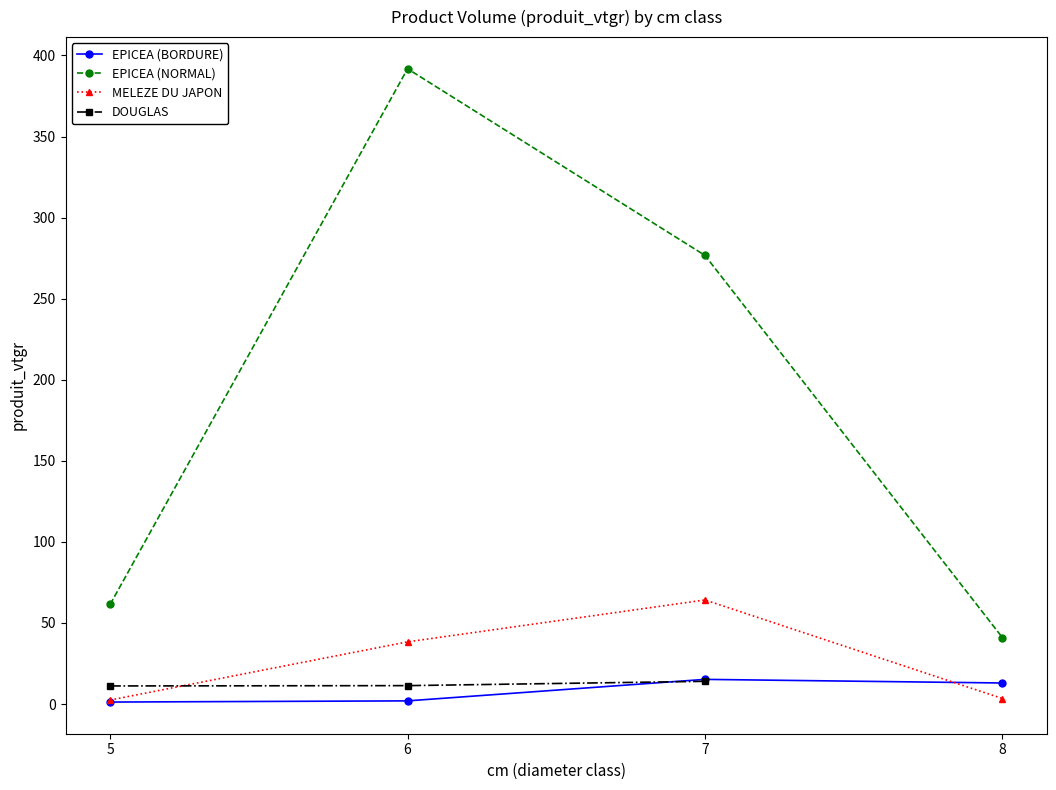

What is the value of the EPICEA (BORDURE) point at the 3rd from the left?

15.2